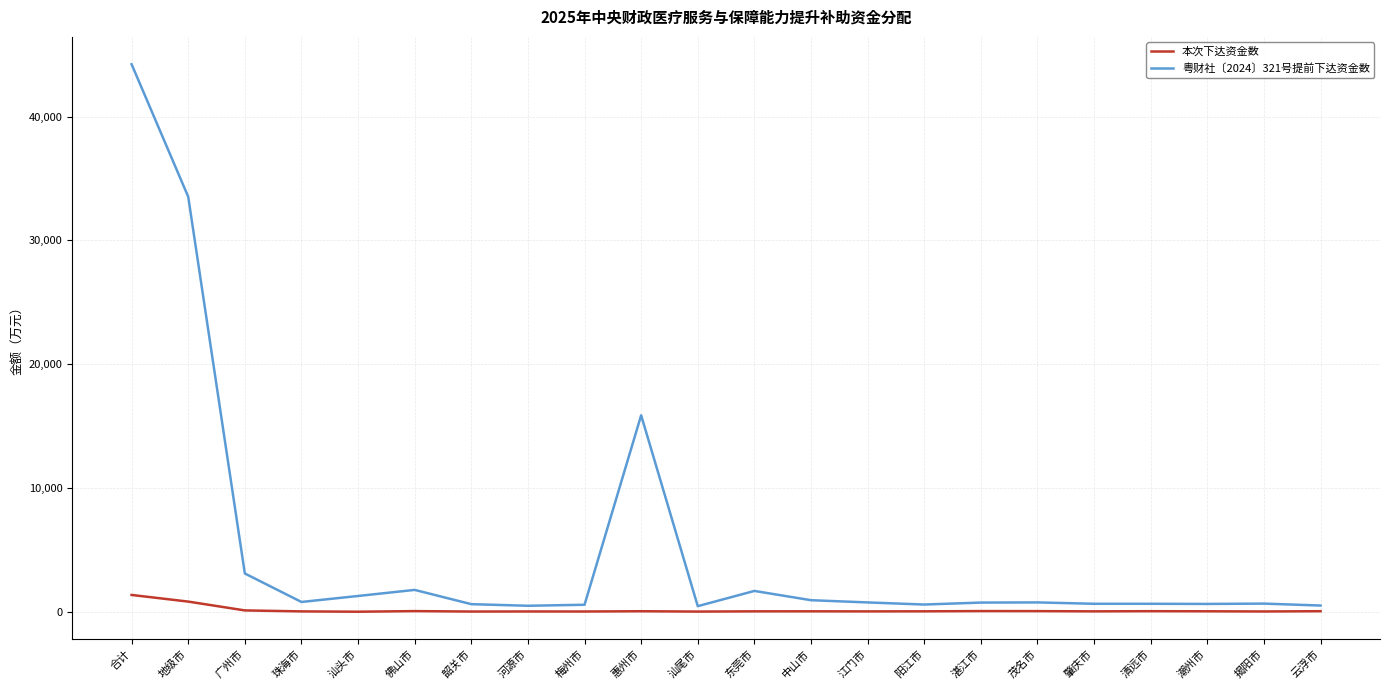

True or false: 粤财社〔2024〕321号提前下达资金数 and 本次下达资金数 cross at least once.

False